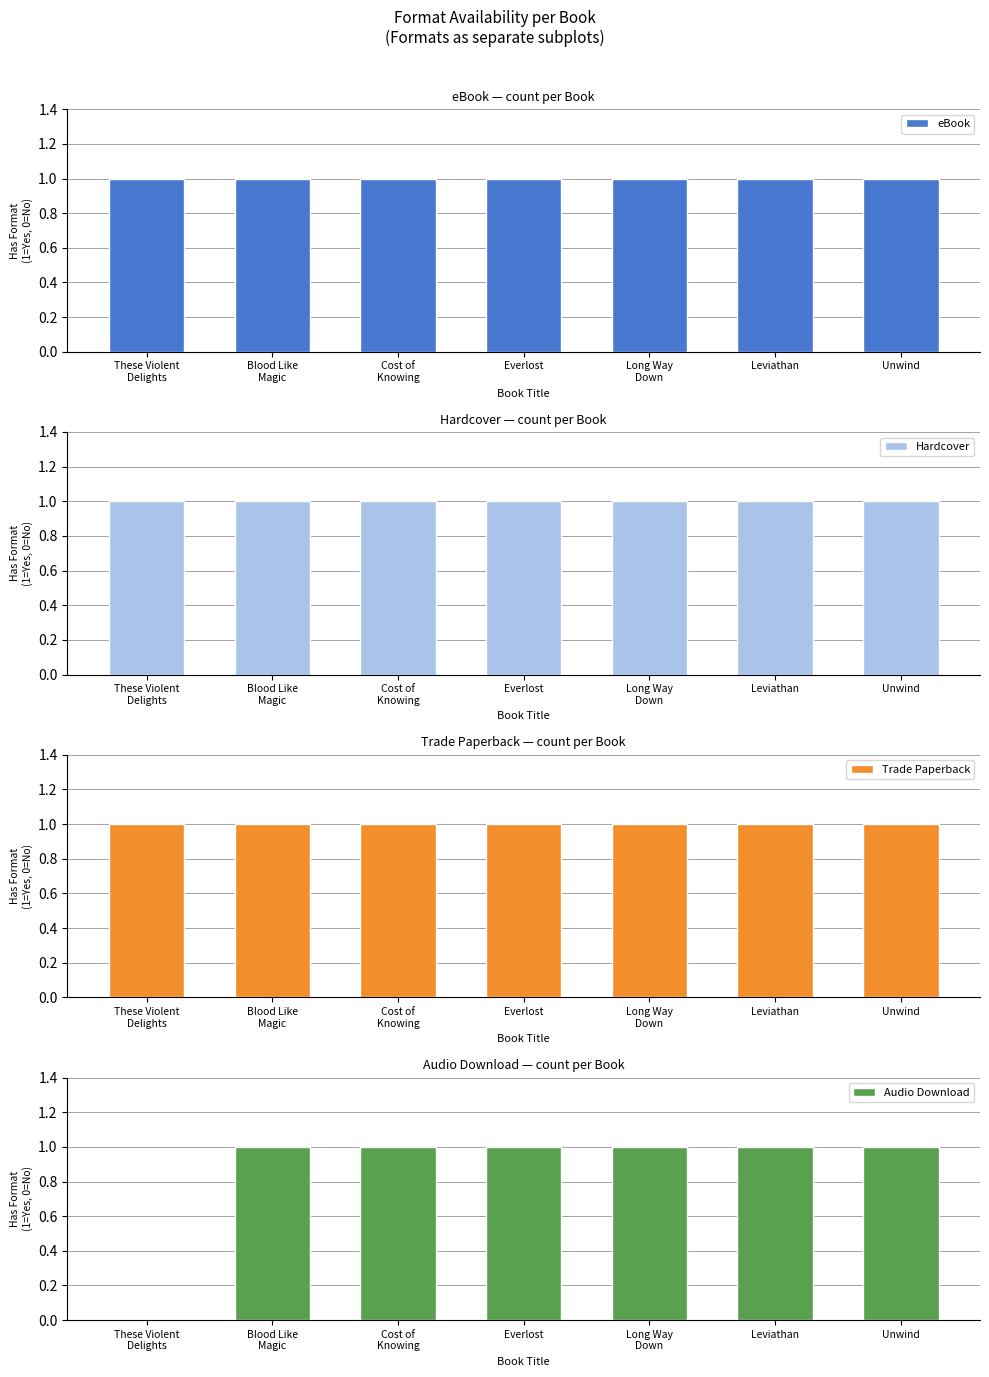

At which label does eBook reach its minimum?

These Violent
Delights